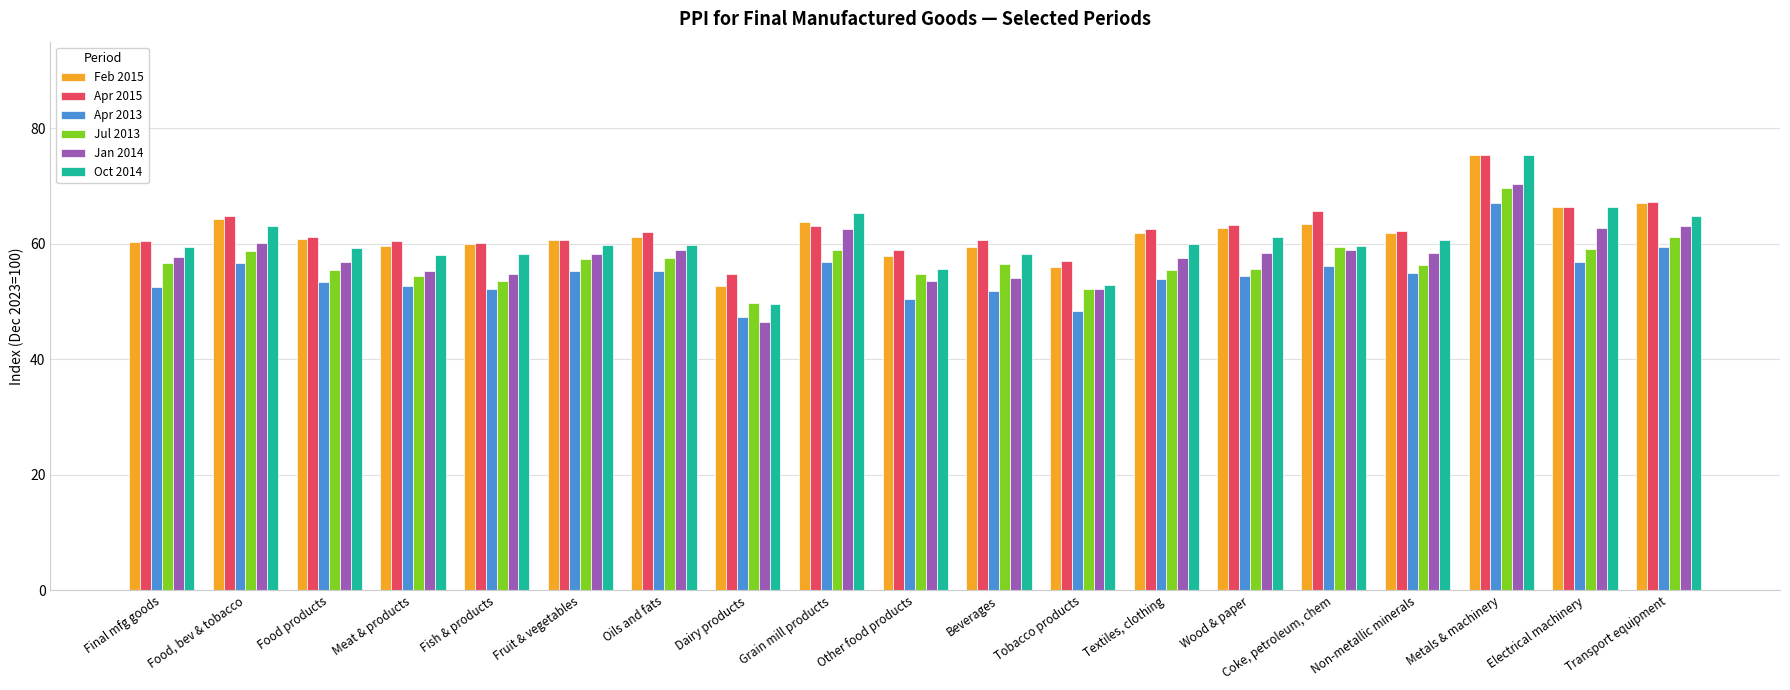

At which category is the sum across all series the highest?

Metals & machinery